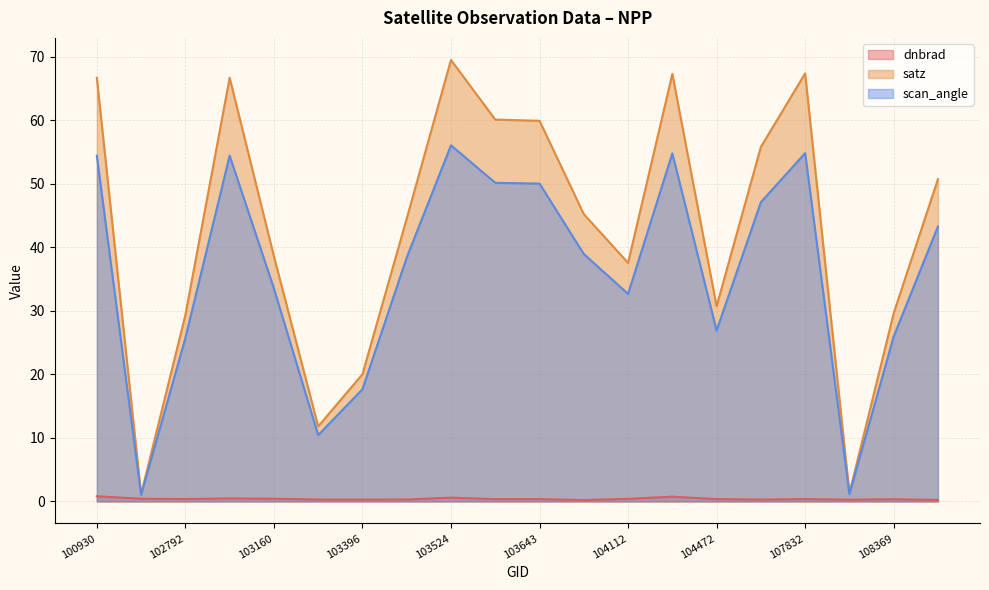

True or false: dnbrad and scan_angle intersect in this chart.

False